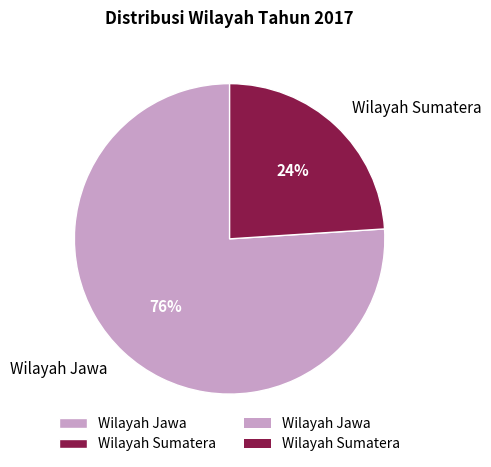

Does Wilayah Sumatera account for over 50% of the chart?

No